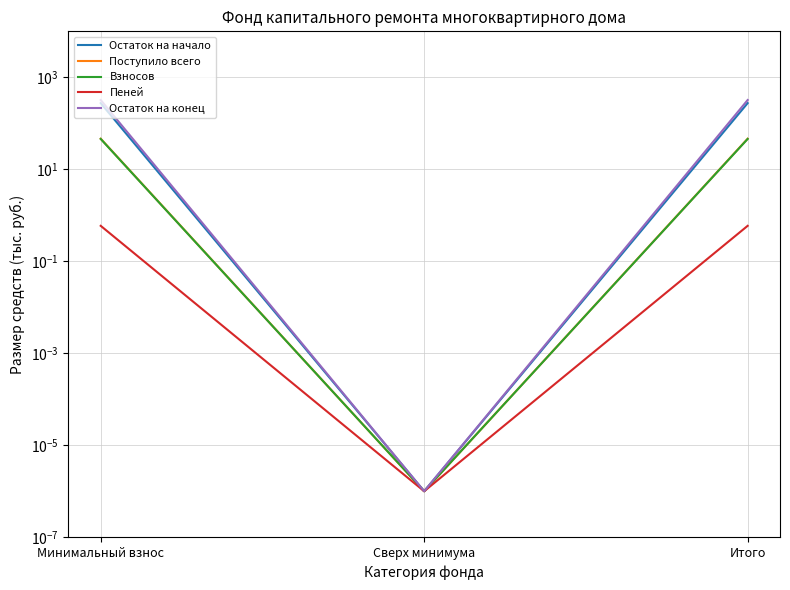

At which category is the sum across all series the highest?

Минимальный взнос